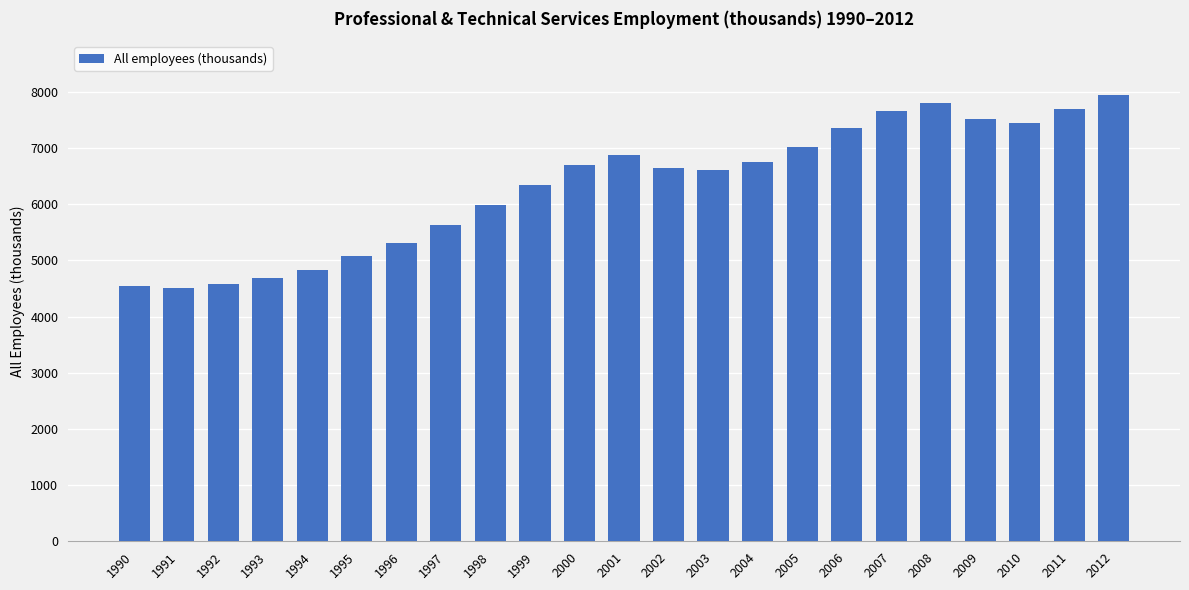

What is the greatest value displayed?

7946.8